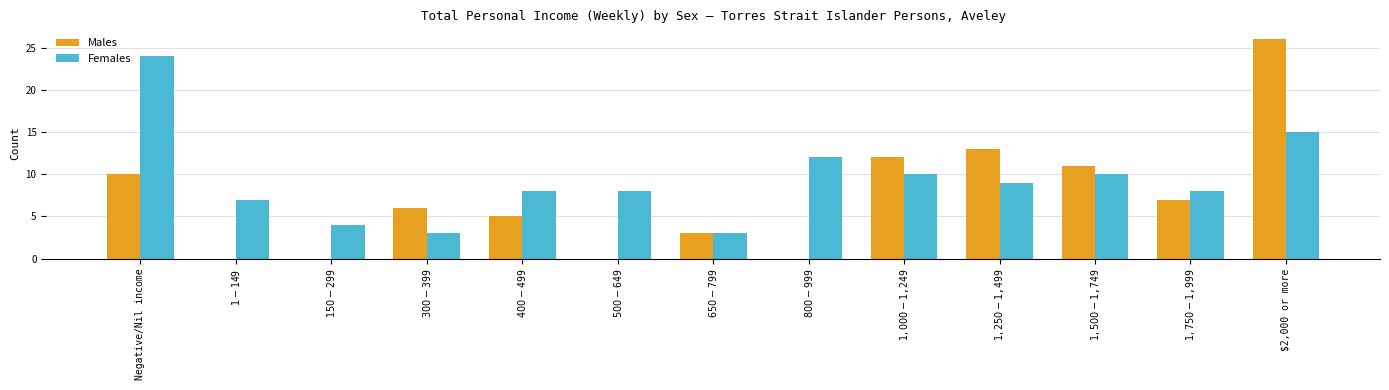

What is the maximum value shown in the chart?

26